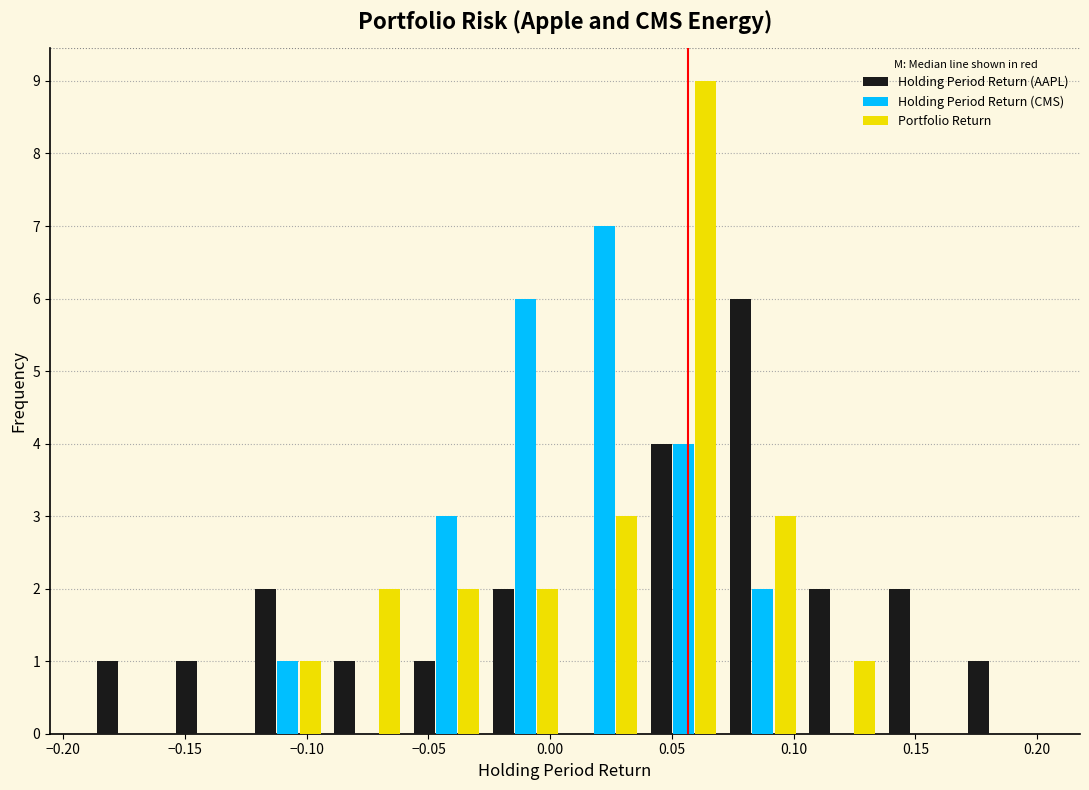

Reading left to right, list every range on the x-axis with the height of the bar of each series over it. Neither the bar edges nor the heights are printed on the chart, so give them approximately, as read against the axes.

-0.190 to -0.155: Holding Period Return (AAPL)=1	Holding Period Return (CMS)=0	Portfolio Return=0
-0.155 to -0.125: Holding Period Return (AAPL)=1	Holding Period Return (CMS)=0	Portfolio Return=0
-0.125 to -0.090: Holding Period Return (AAPL)=2	Holding Period Return (CMS)=1	Portfolio Return=1
-0.090 to -0.060: Holding Period Return (AAPL)=1	Holding Period Return (CMS)=0	Portfolio Return=2
-0.060 to -0.025: Holding Period Return (AAPL)=1	Holding Period Return (CMS)=3	Portfolio Return=2
-0.025 to 0.005: Holding Period Return (AAPL)=2	Holding Period Return (CMS)=6	Portfolio Return=2
0.005 to 0.040: Holding Period Return (AAPL)=0	Holding Period Return (CMS)=7	Portfolio Return=3
0.040 to 0.070: Holding Period Return (AAPL)=4	Holding Period Return (CMS)=4	Portfolio Return=9
0.070 to 0.105: Holding Period Return (AAPL)=6	Holding Period Return (CMS)=2	Portfolio Return=3
0.105 to 0.135: Holding Period Return (AAPL)=2	Holding Period Return (CMS)=0	Portfolio Return=1
0.135 to 0.170: Holding Period Return (AAPL)=2	Holding Period Return (CMS)=0	Portfolio Return=0
0.170 to 0.200: Holding Period Return (AAPL)=1	Holding Period Return (CMS)=0	Portfolio Return=0